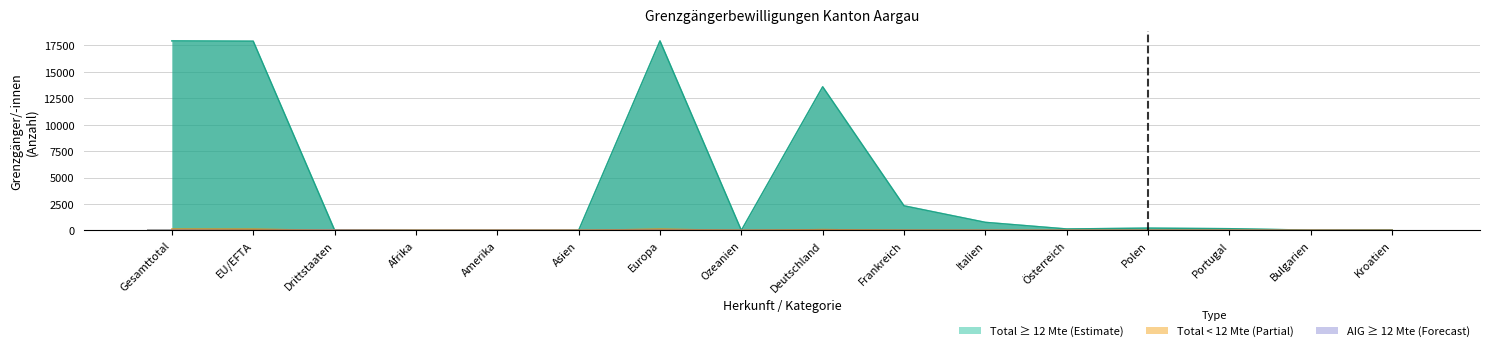

Where does the Total < 12 Mte series first go above 4?

Gesamttotal